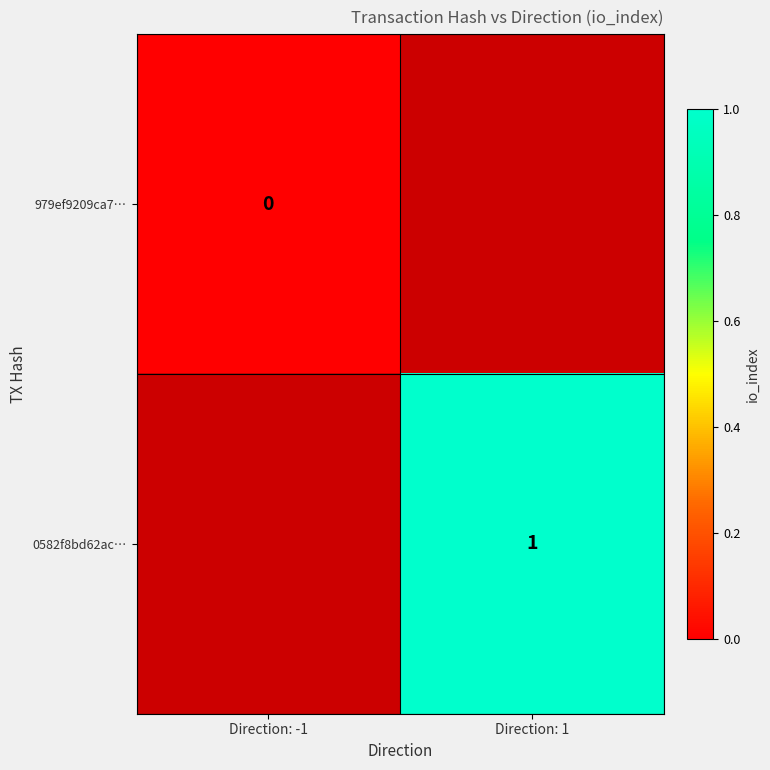

True or false: 0582f8bd62ac… has a value of 2 at Direction: 1.

False